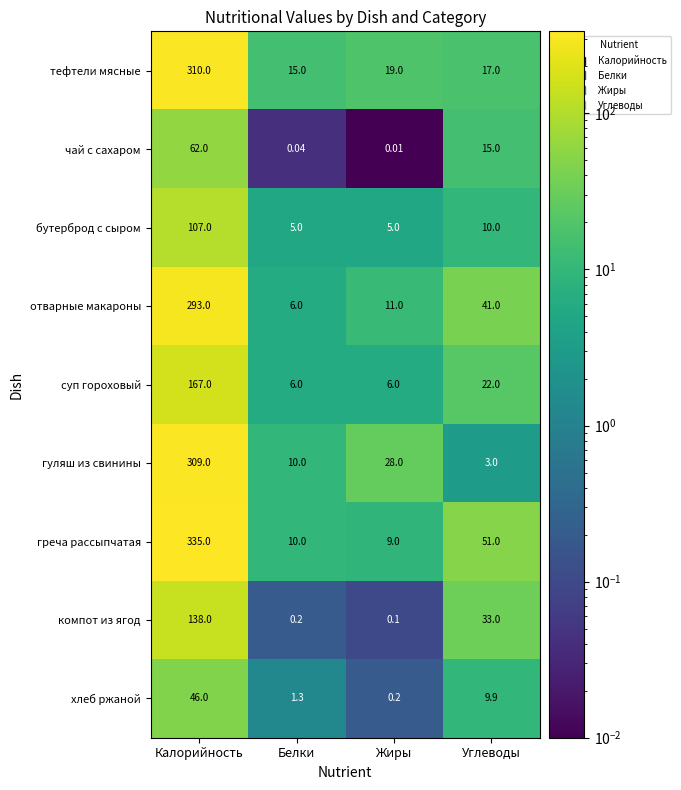

At which category does the chart reach its peak across all series?

Калорийность